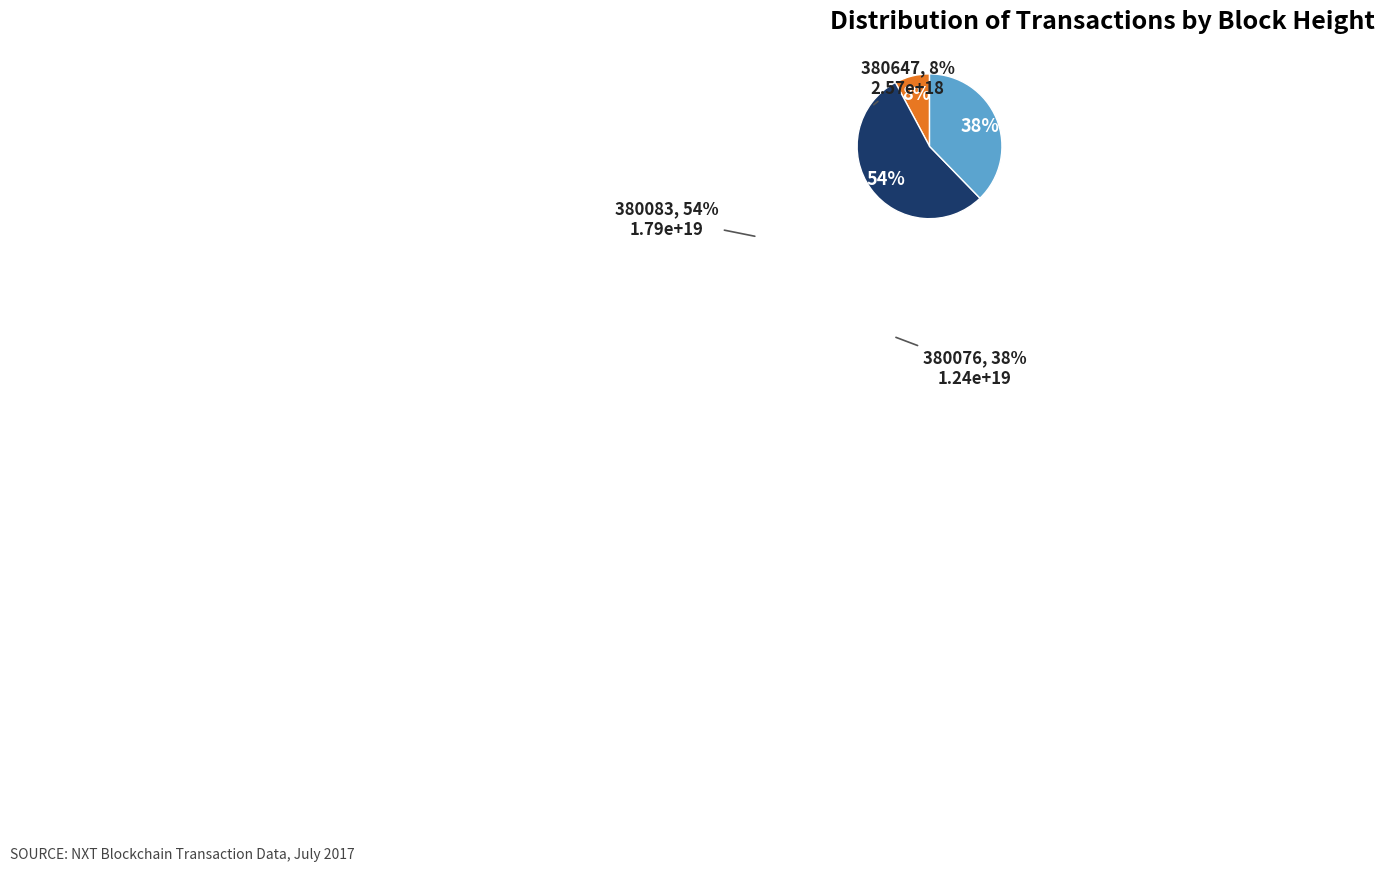

To the nearest percent, what percentage of the pie is 380076?

38%